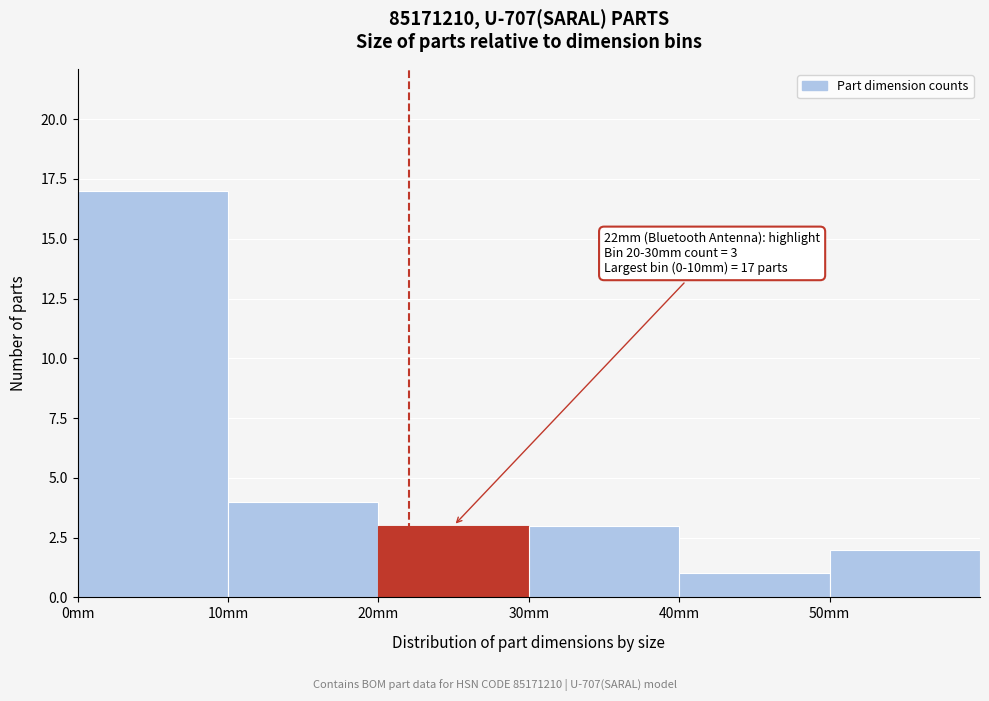

Over which range of the x-axis is the bar tallest?

0 to 10